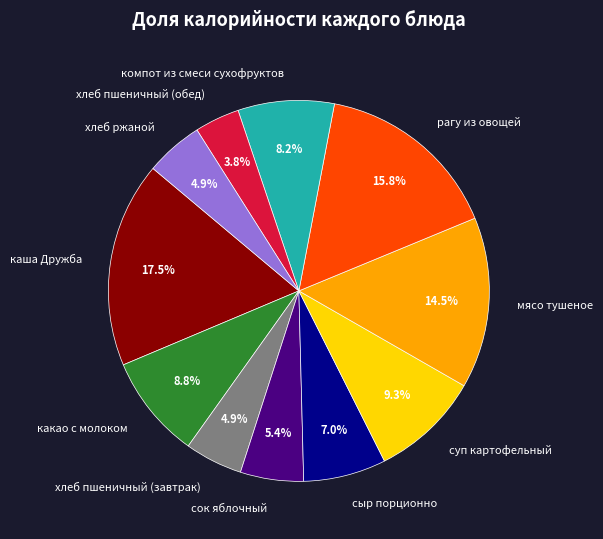

Is компот из смеси сухофруктов the majority of the pie?

No